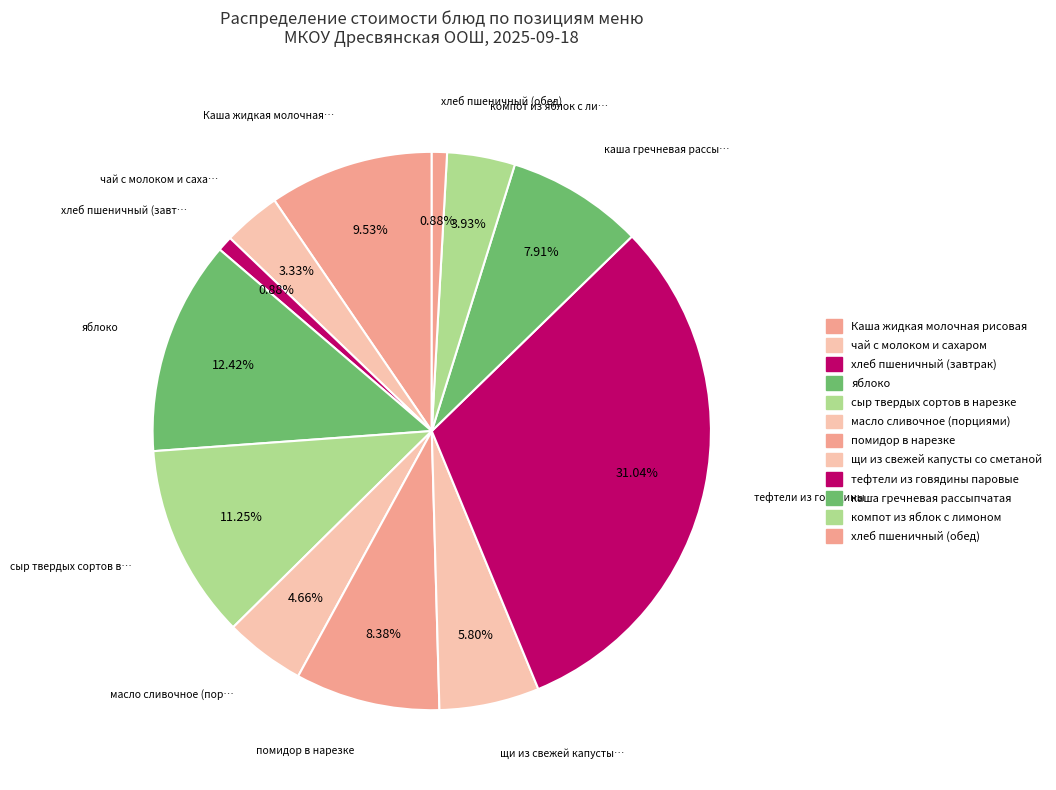

What percentage is the щи из свежей капусты со сметаной slice, to the nearest percent?

6%